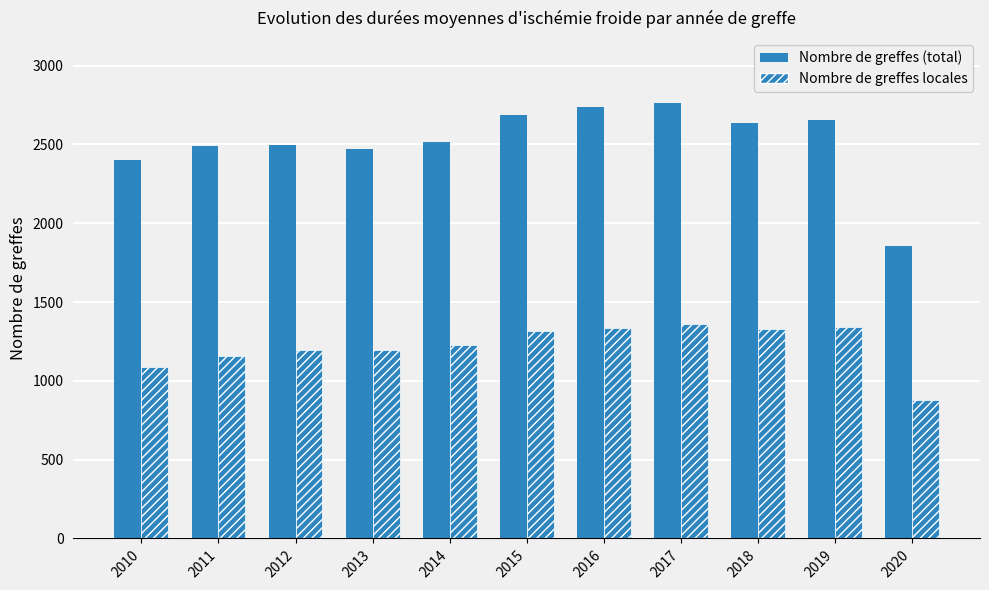

Which series changed the most between 2018 and 2019?

Nombre de greffes (total)